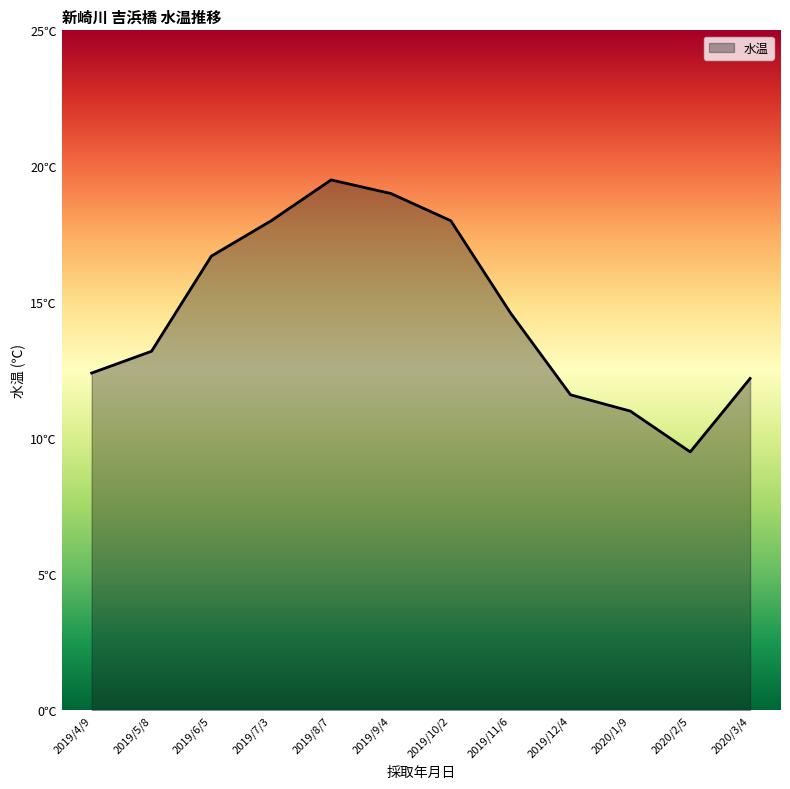

What is the change in value from 2019/8/7 to 2020/2/5?

-10.0